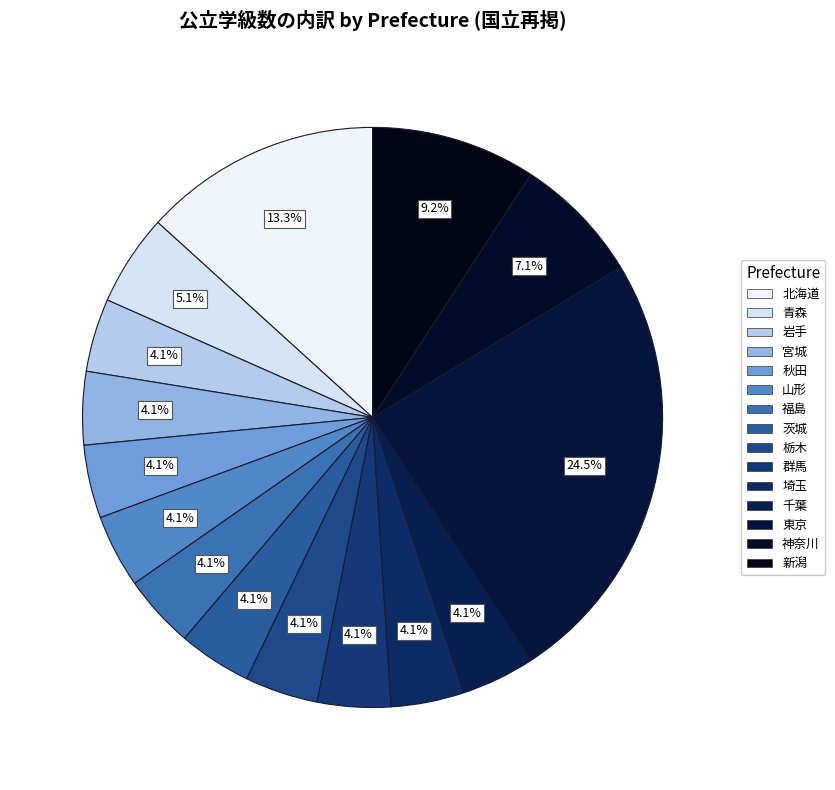

Rank the categories by value from lowest to highest.

岩手, 宮城, 秋田, 山形, 福島, 茨城, 栃木, 群馬, 埼玉, 千葉, 青森, 神奈川, 新潟, 北海道, 東京